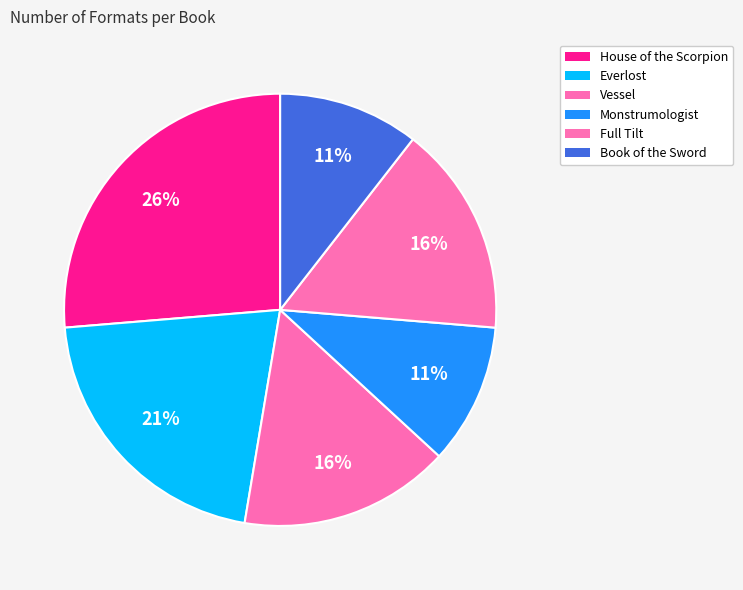

How many segments does this pie chart have?

6